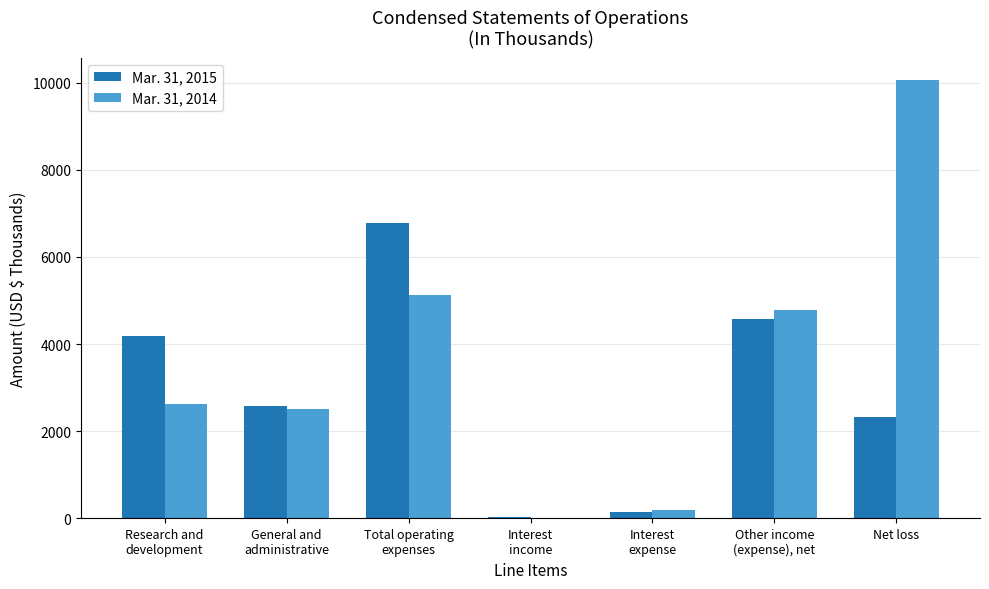

Are the bars grouped side by side (vs. stacked)?

Yes